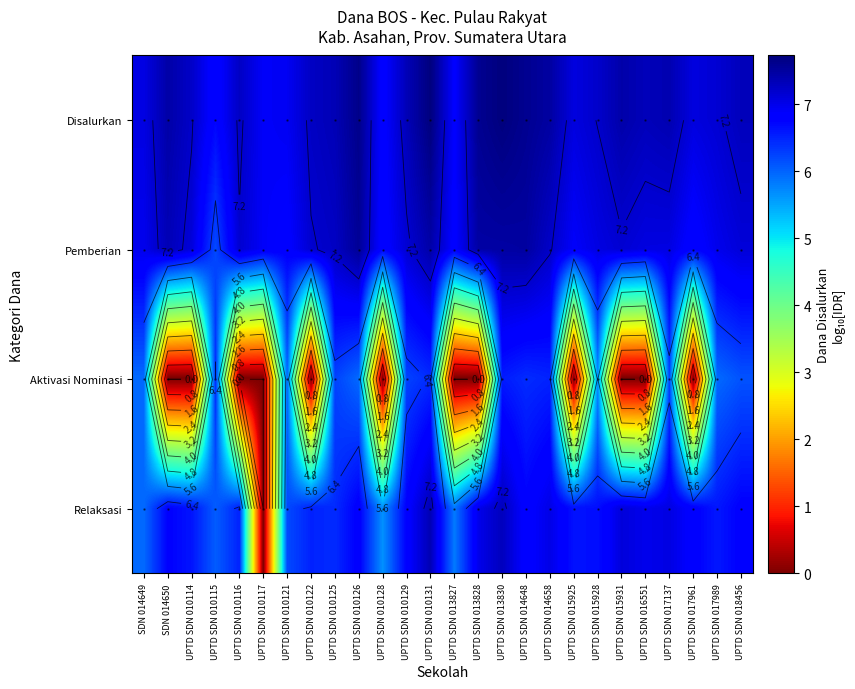

What value does the Pemberian series have at SDN 014650?

7.3